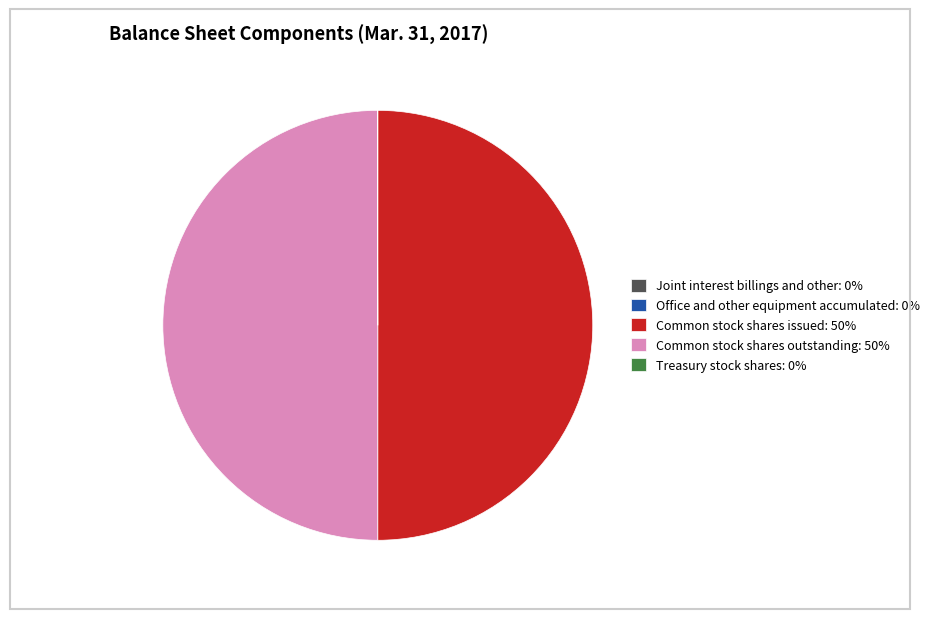

Is it true that Common stock shares outstanding: 50% is 43% of the pie?

False